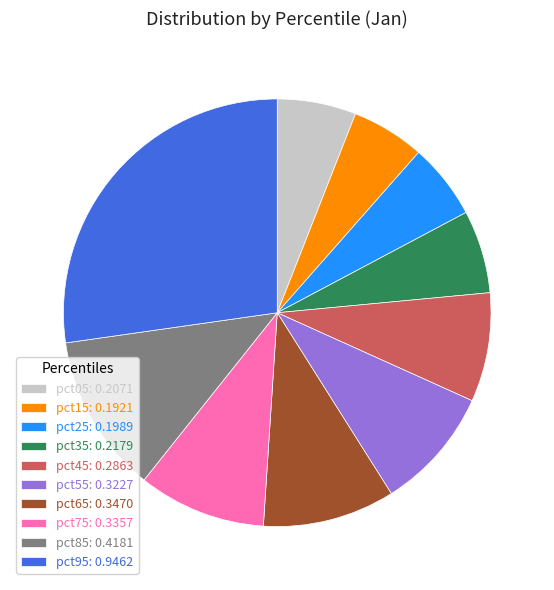

Does pct85 account for over 50% of the chart?

No